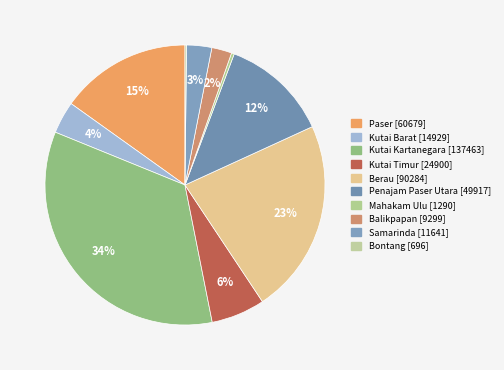

To the nearest percent, what is the average slice percentage?

10%